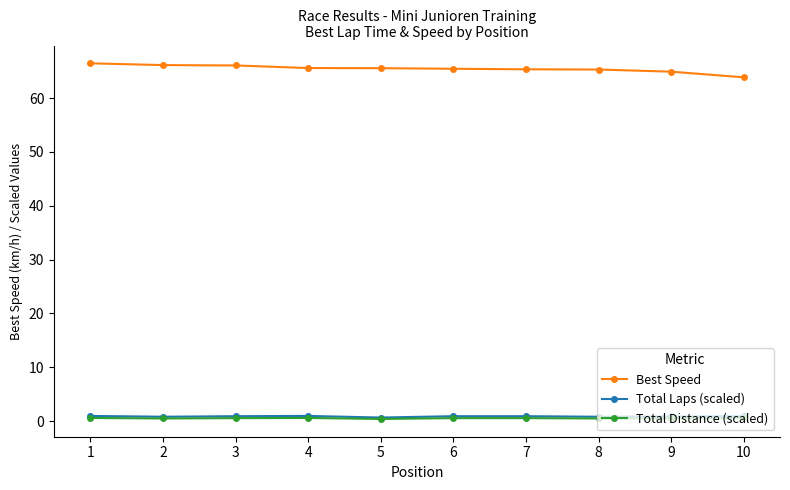

At how many categories does at least one series exceed 42?

10